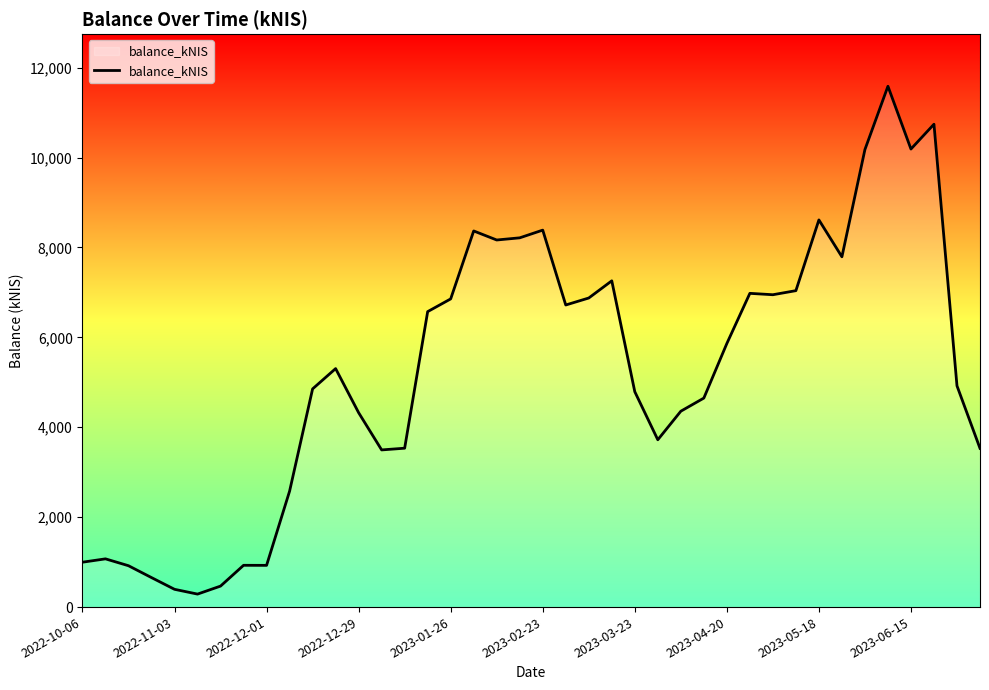

What is the difference between the maximum and minimum values?

11296.0